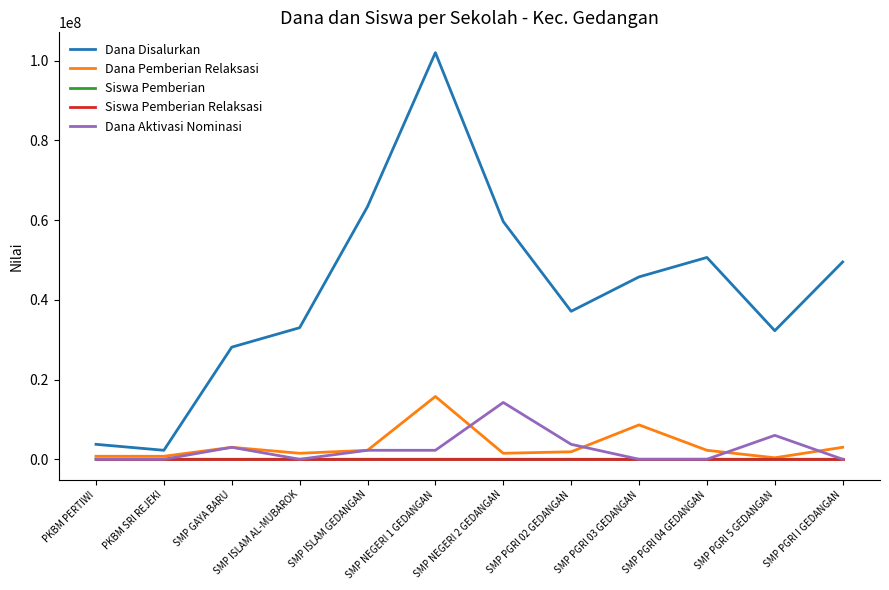

Where does the Dana Disalurkan series first go above 45750000?

SMP ISLAM GEDANGAN